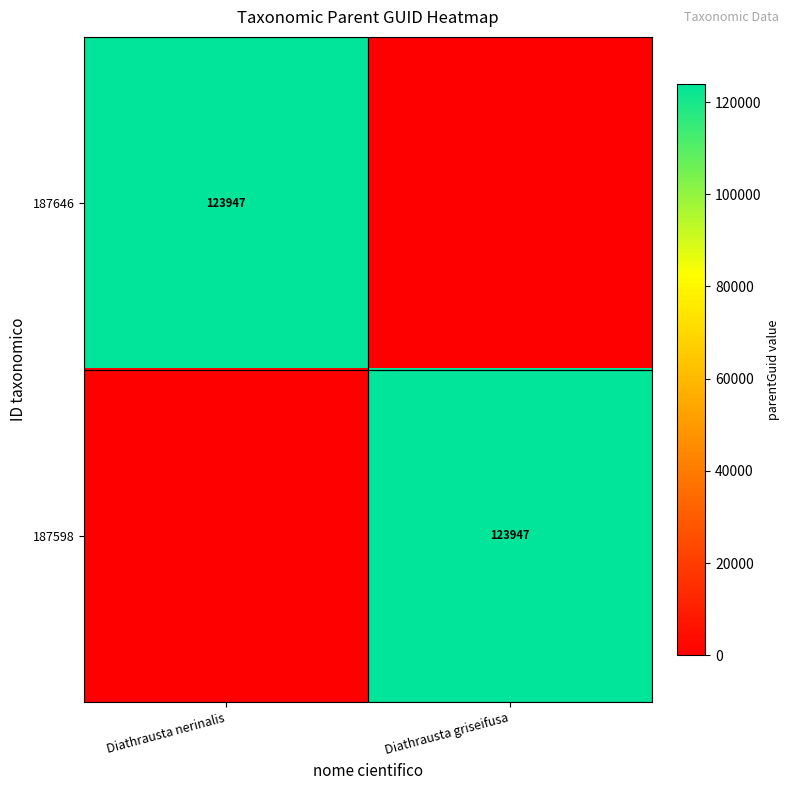

True or false: 187598 has a value of 123947 at Diathrausta griseifusa.

True